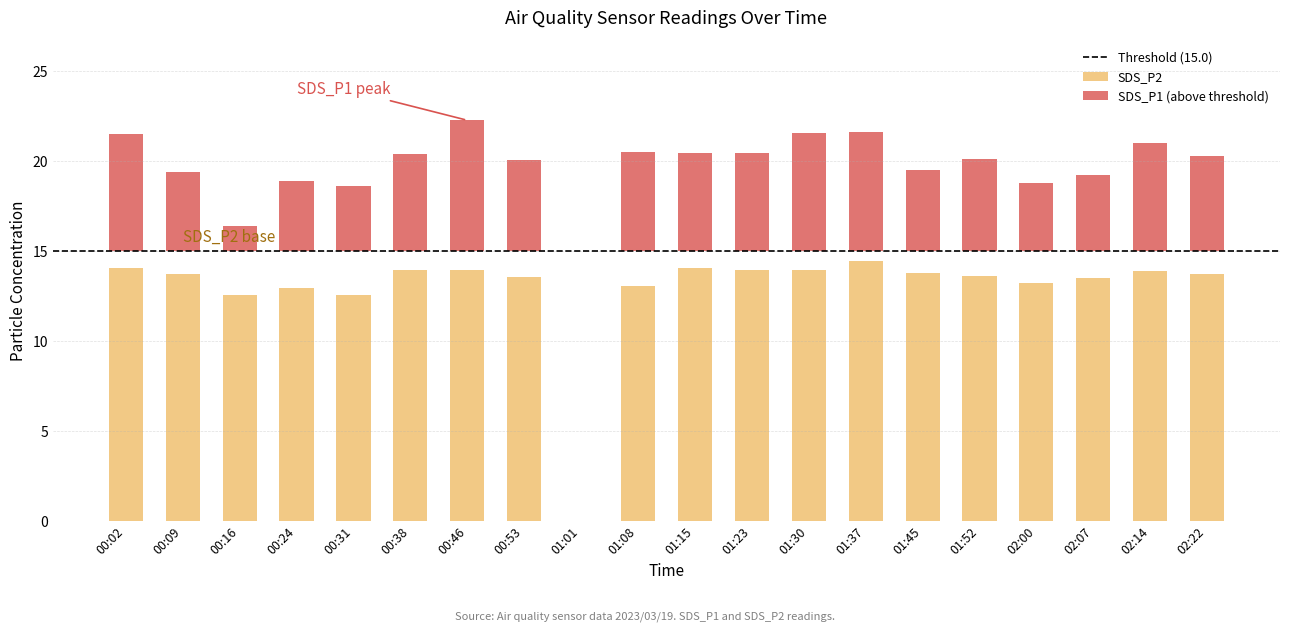

Is the value of SDS_P1 at 00:31 greater than the value of SDS_P2 at 01:37?

Yes